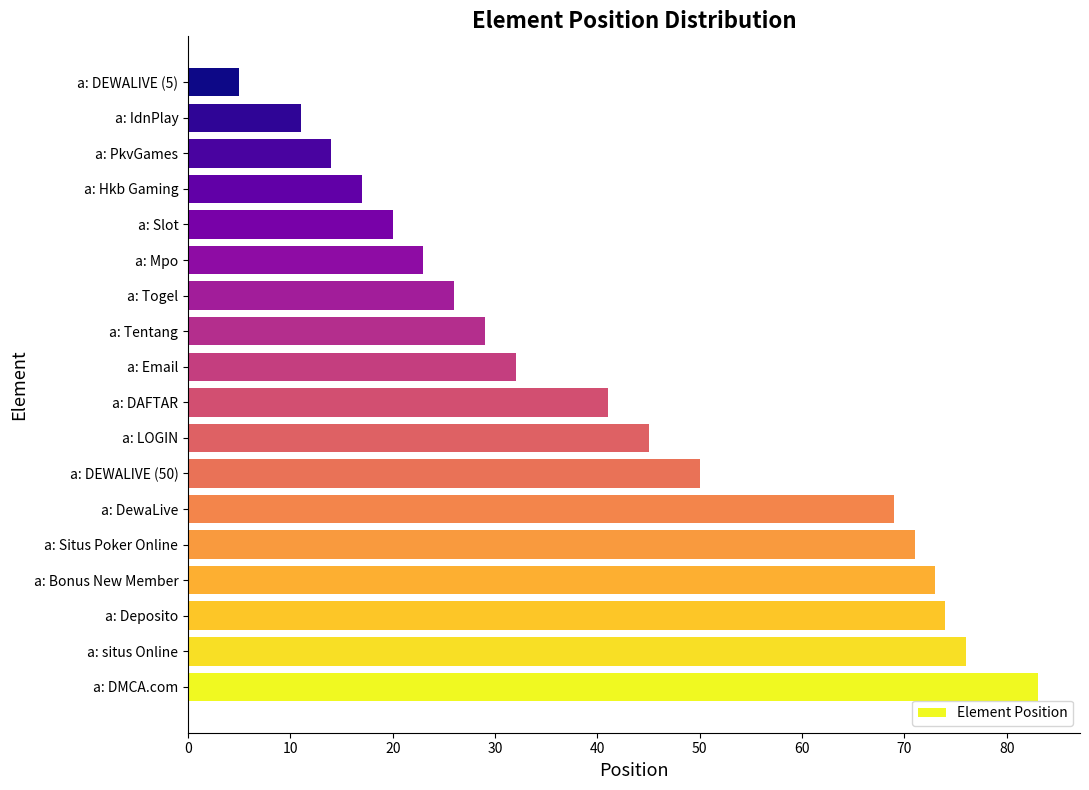

What is the greatest value displayed?

83